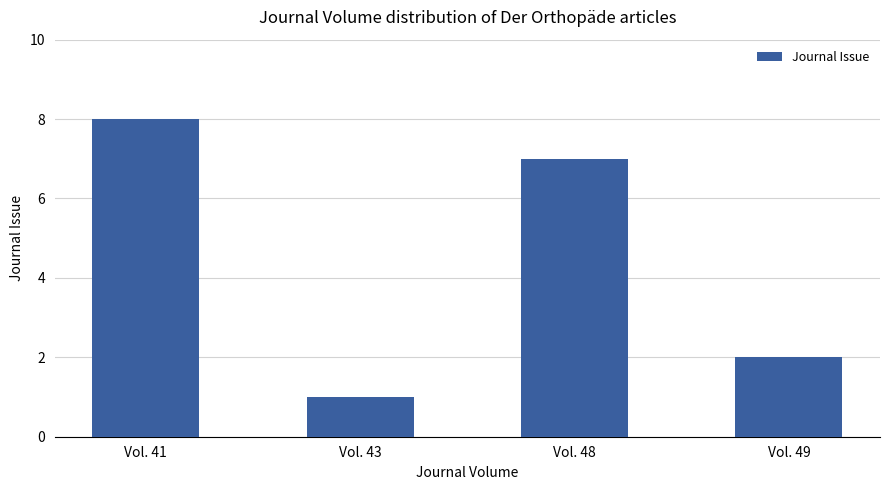

At which category does the chart reach its minimum across all series?

Vol. 43